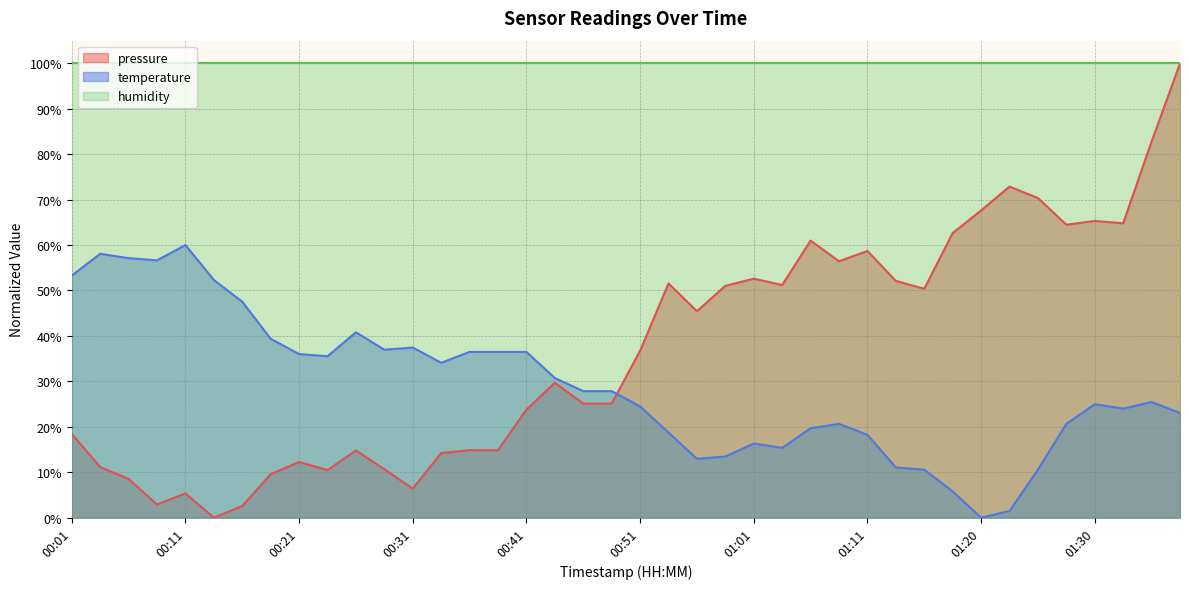

How many positive values does the temperature series have?

39